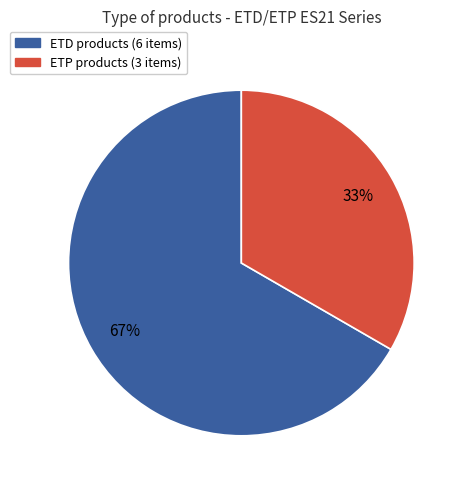

Does any single category account for the majority?

Yes